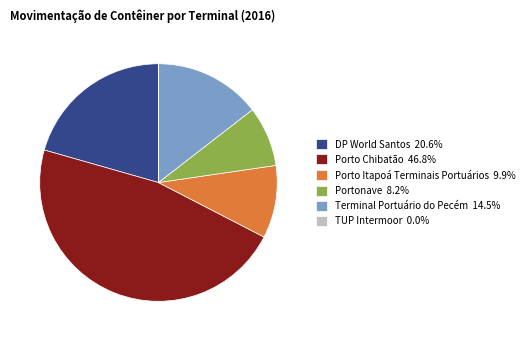

Approximately how many times larger is the value at Terminal Portuário do Pecém 14.5% compared to Porto Chibatão 46.8%?

0.3